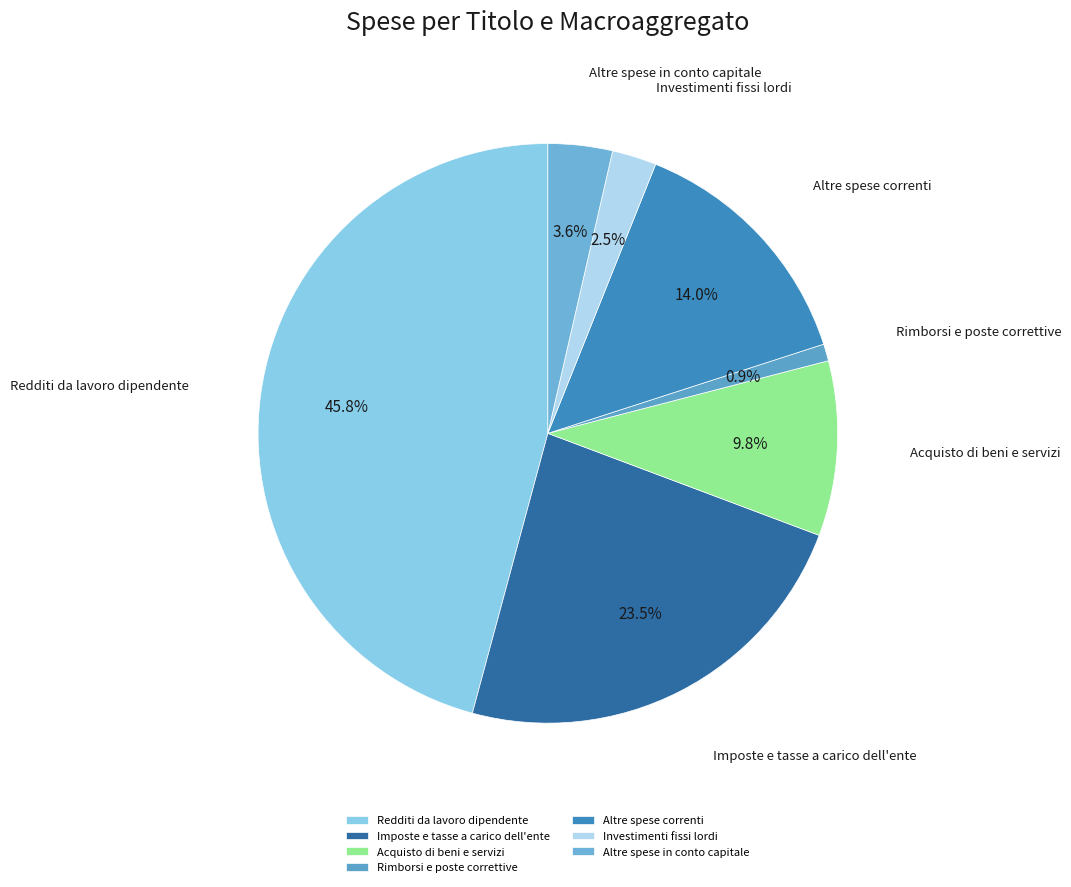

What portion of the pie excludes Imposte e tasse a carico dell'ente?

76.5%